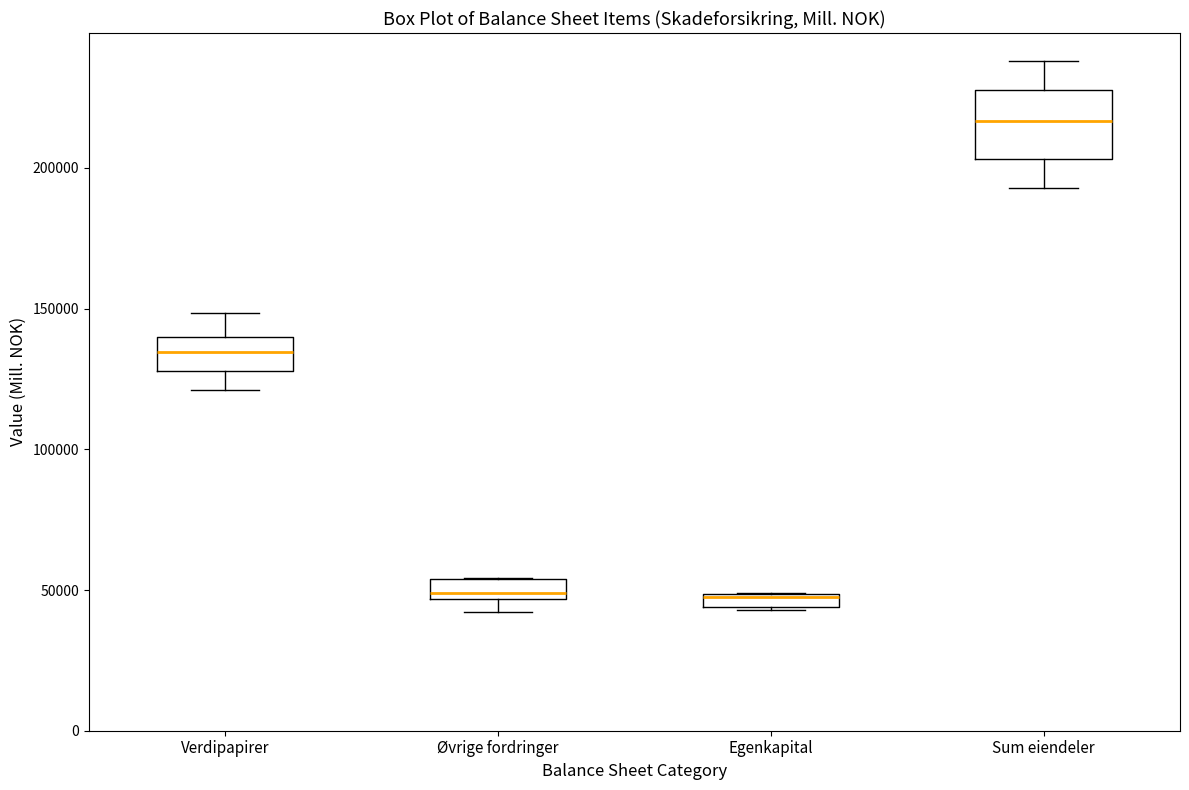

Comparing the boxes themselves (not the whiskers), which one is the tallest?

Sum eiendeler